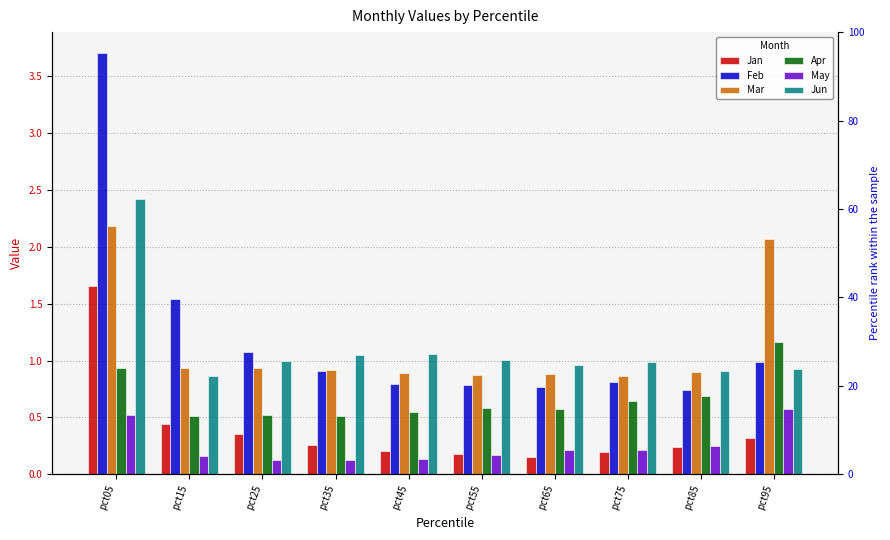

List the labels in order of May value, largest first.

pct95, pct05, pct85, pct75, pct65, pct55, pct15, pct45, pct35, pct25